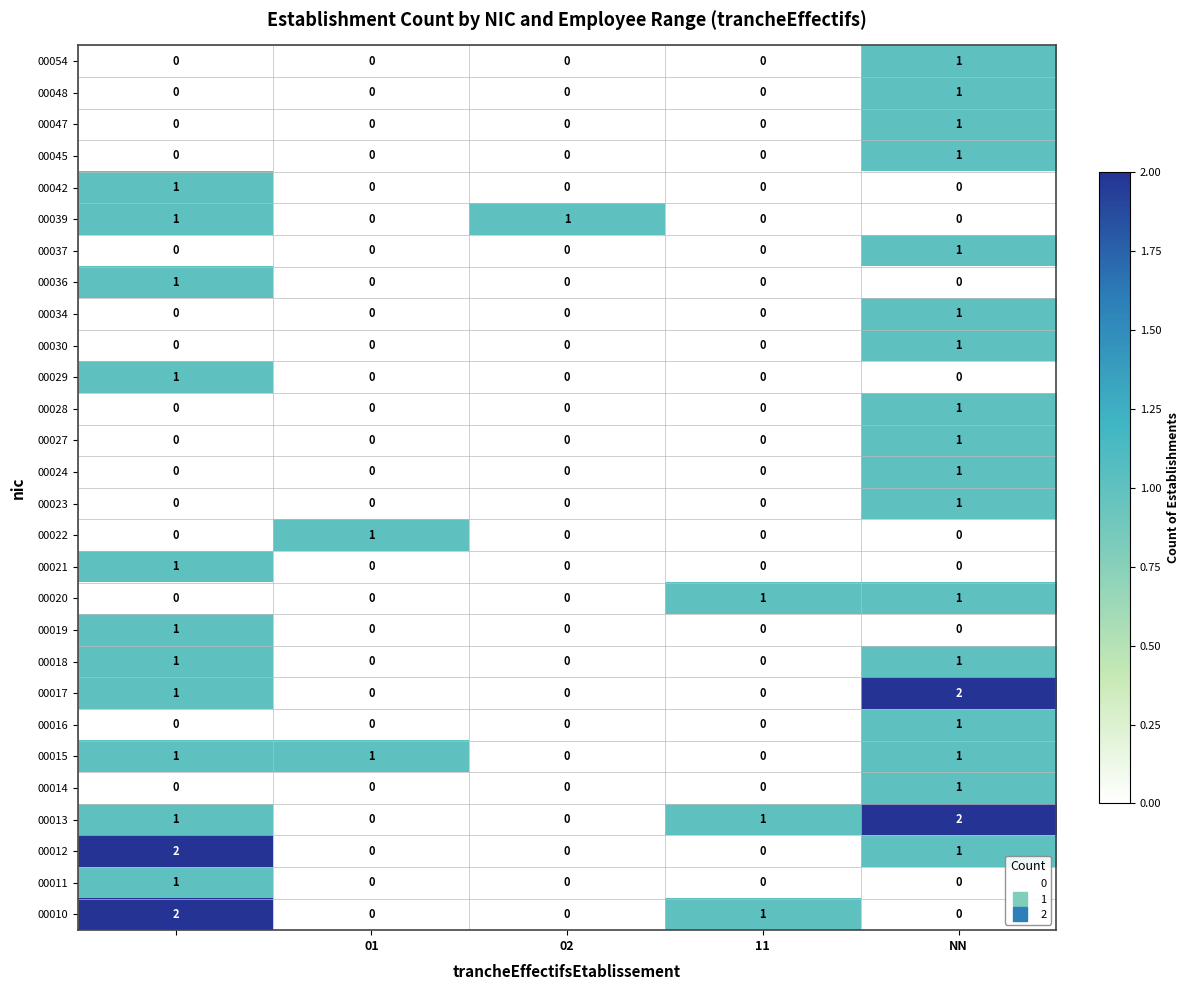

At how many categories does at least one series exceed 0?

5